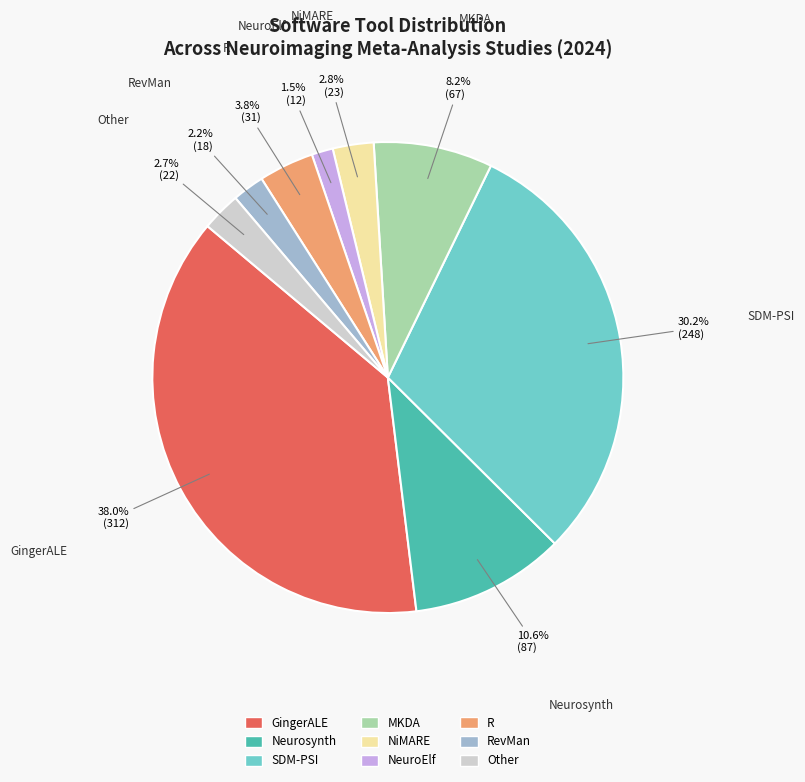

Count the number of slices in the pie.

9